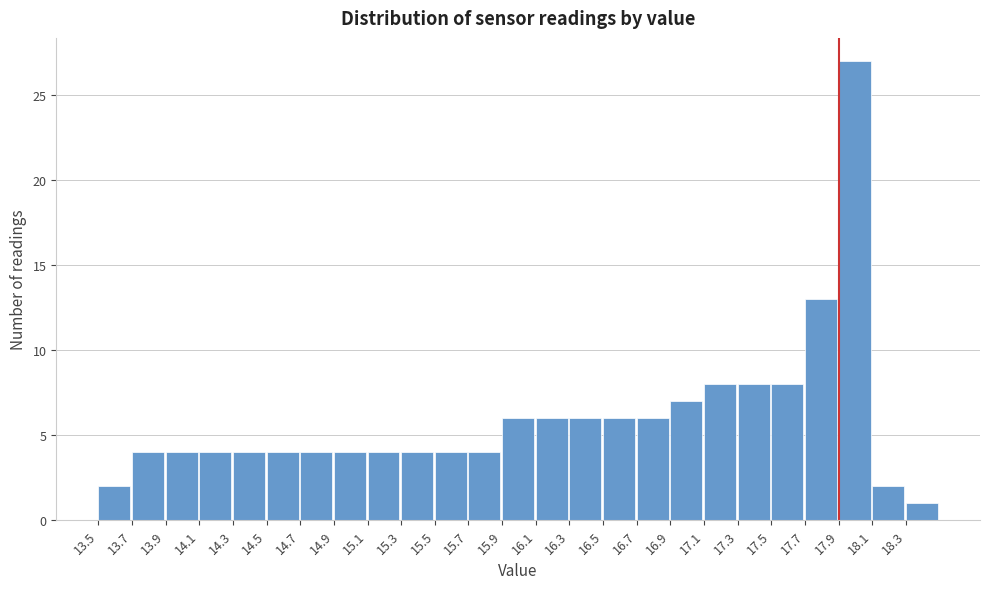

Reading left to right, list every bar in this chart as the range it spans on the x-axis followed by its height. The values are not printed on the chart, so give them approximately, as read against the axis.

13.5 to 13.7: 2
13.7 to 13.9: 4
13.9 to 14.1: 4
14.1 to 14.3: 4
14.3 to 14.5: 4
14.5 to 14.7: 4
14.7 to 14.9: 4
14.9 to 15.1: 4
15.1 to 15.3: 4
15.3 to 15.5: 4
15.5 to 15.7: 4
15.7 to 15.9: 4
15.9 to 16.1: 6
16.1 to 16.3: 6
16.3 to 16.5: 6
16.5 to 16.7: 6
16.7 to 16.9: 6
16.9 to 17.1: 7
17.1 to 17.3: 8
17.3 to 17.5: 8
17.5 to 17.7: 8
17.7 to 17.9: 13
17.9 to 18.1: 27
18.1 to 18.3: 2
18.3 to 18.5: 1